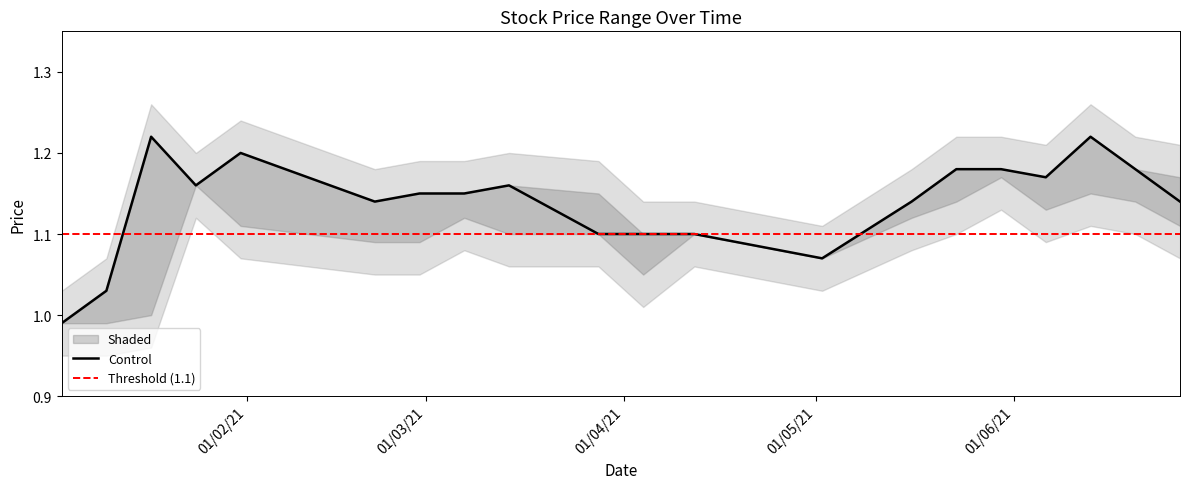

What is the difference between the maximum and minimum values in the Low series?

0.2